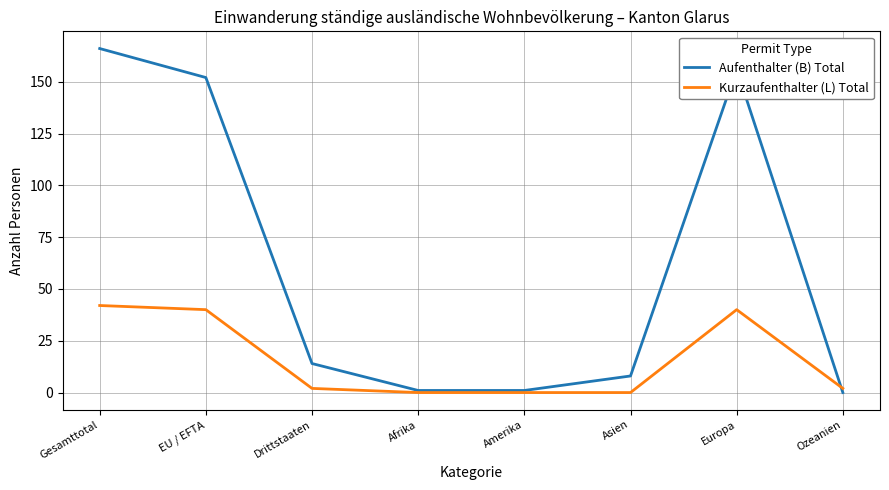

What value does the Kurzaufenthalter (L) Total series have at EU / EFTA, to the nearest 10?

40